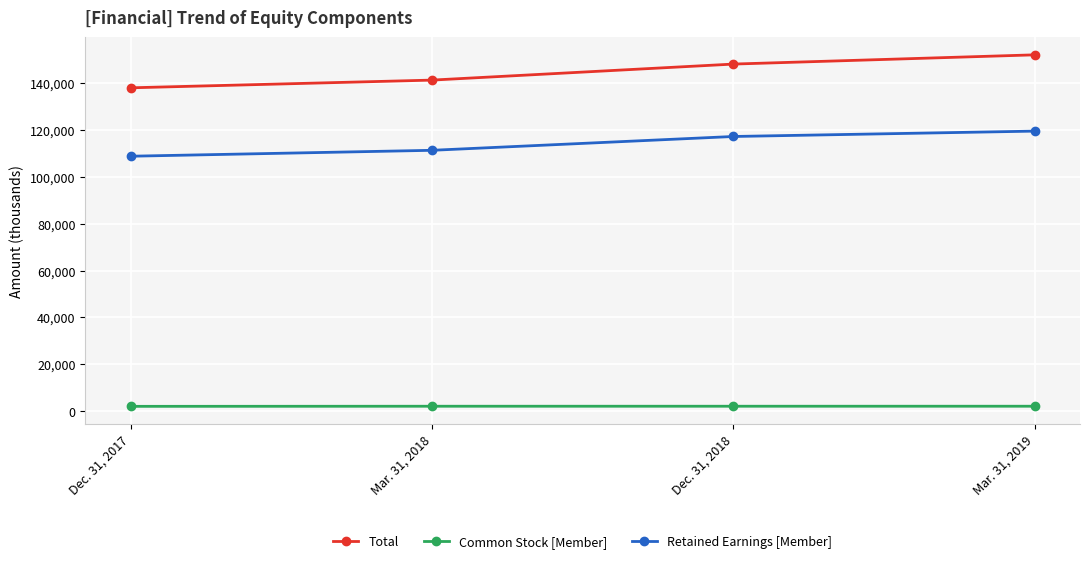

What is the difference between the maximum and minimum values in the Total series?

14100